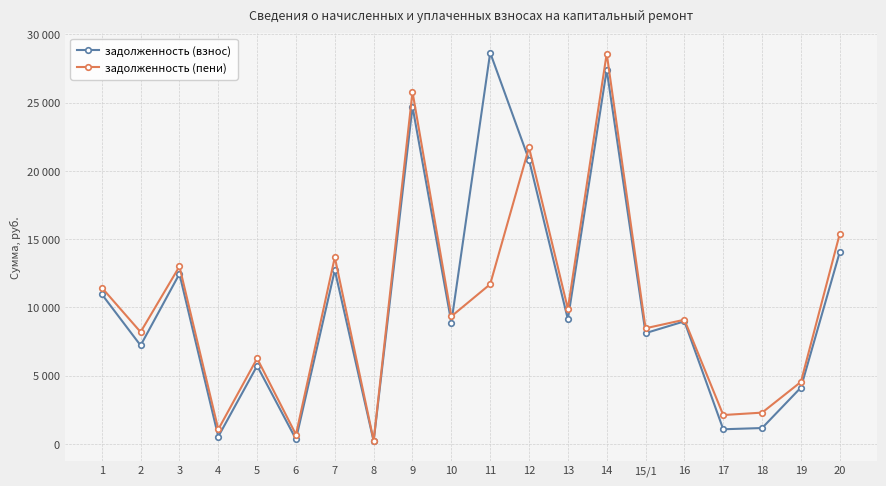

What is the sum of all задолженность (взнос) values?

207395.7